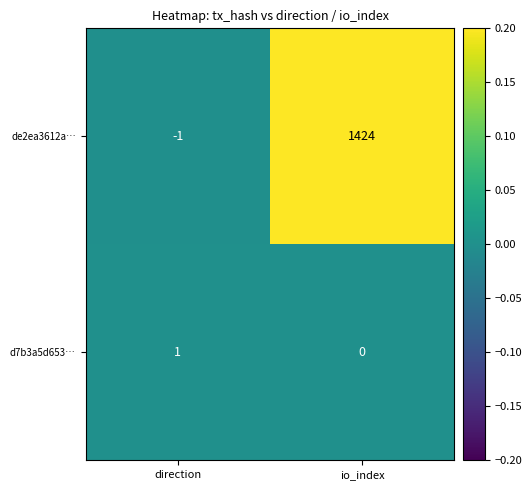

At how many categories does at least one series exceed 0?

2